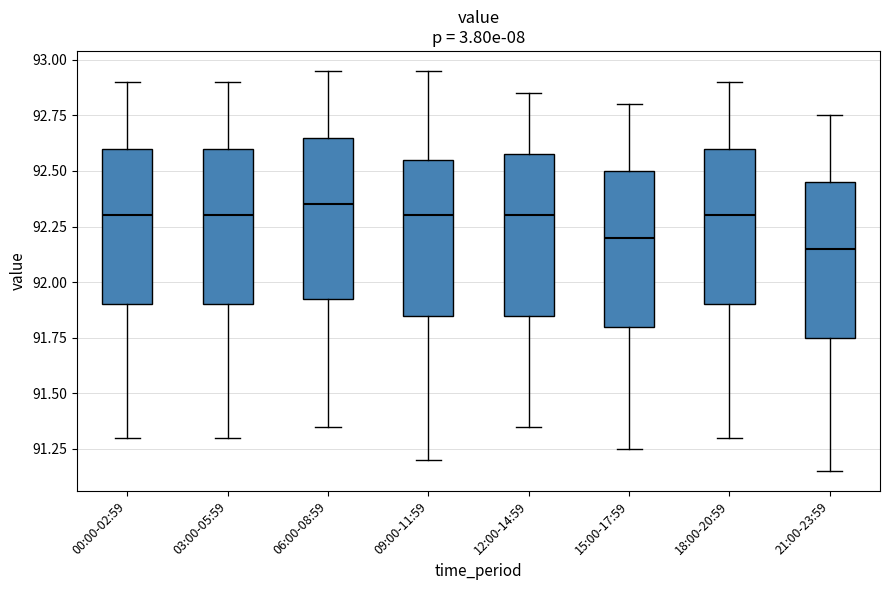

Reading left to right, read every box against the y-axis: the position of its median line, the range the box covers, and the ends of its whiskers. The values are not printed on the chart, so give them approximately, as read against the axis.

00:00-02:59: median 92.30, box 91.90 to 92.60, whiskers 91.30 to 92.90
03:00-05:59: median 92.30, box 91.90 to 92.60, whiskers 91.30 to 92.90
06:00-08:59: median 92.35, box 91.95 to 92.65, whiskers 91.35 to 92.95
09:00-11:59: median 92.30, box 91.85 to 92.55, whiskers 91.20 to 92.95
12:00-14:59: median 92.30, box 91.85 to 92.60, whiskers 91.35 to 92.85
15:00-17:59: median 92.20, box 91.80 to 92.50, whiskers 91.25 to 92.80
18:00-20:59: median 92.30, box 91.90 to 92.60, whiskers 91.30 to 92.90
21:00-23:59: median 92.15, box 91.75 to 92.45, whiskers 91.15 to 92.75